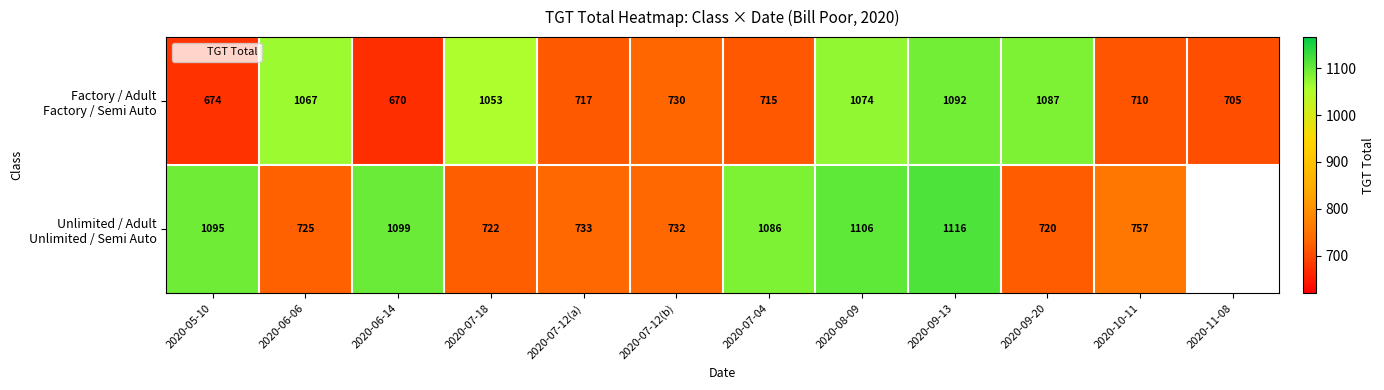

Is it true that Unlimited / Adult Unlimited / Semi Auto equals 720.0 at 2020-09-20?

True